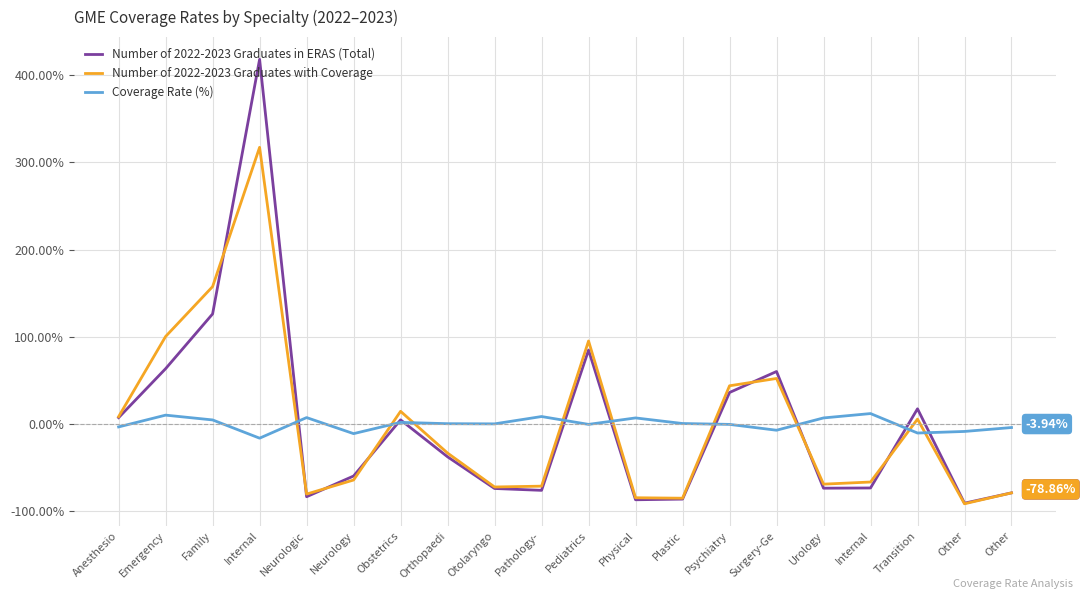

After their last crossing, which series has the higher values: Number of 2022-2023 Graduates in ERAS (Total) or Coverage Rate (%)?

Coverage Rate (%)